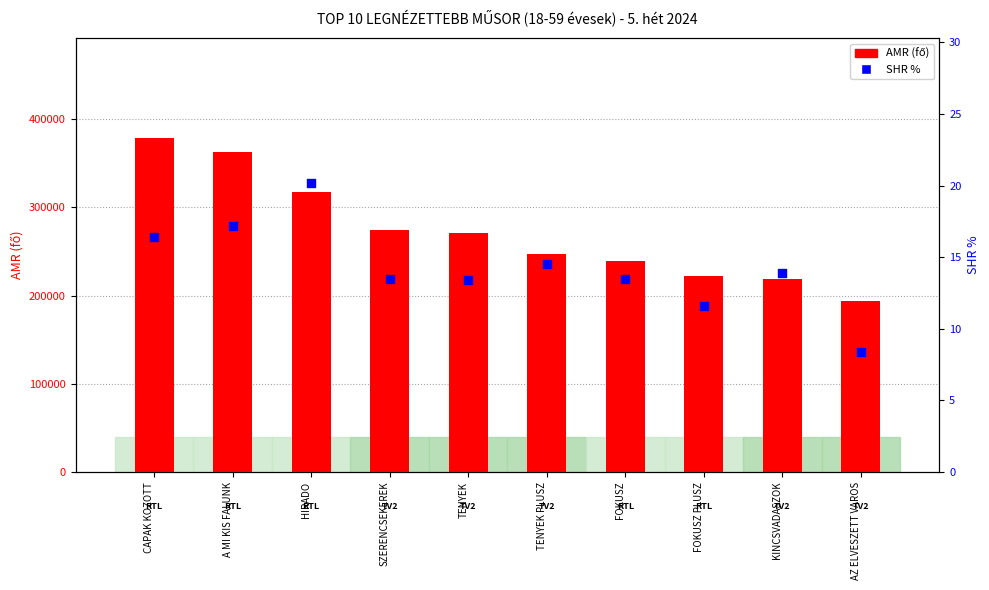

What is the total value across all series at FOKUSZ?

239065.5